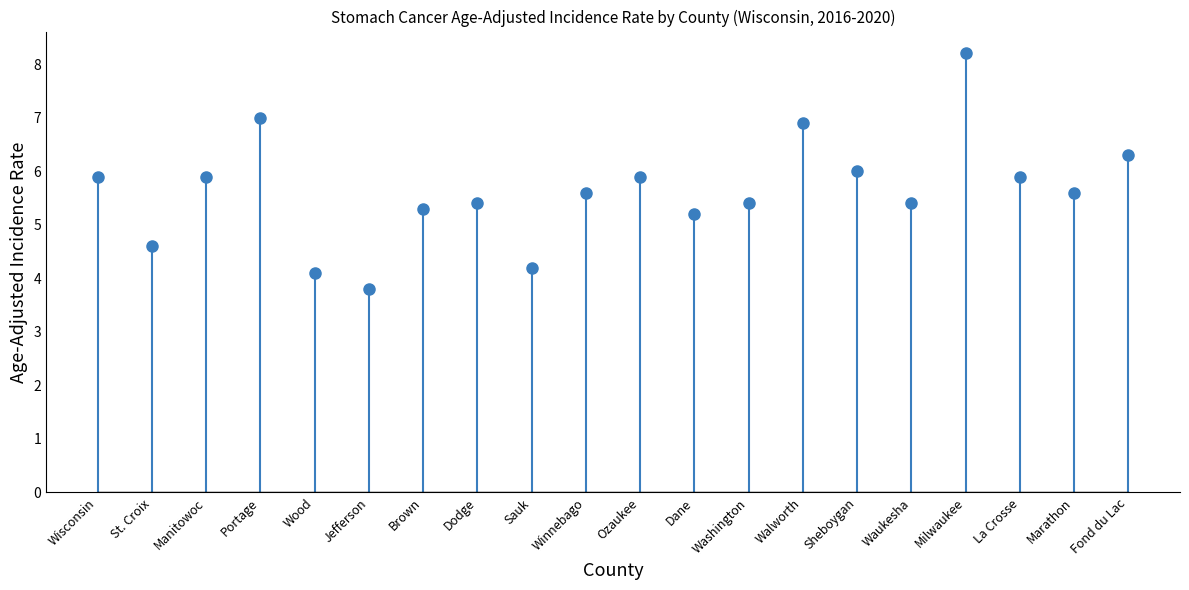

Reading left to right, extract all data points from this chart.

Wisconsin=5.9	St. Croix=4.6	Manitowoc=5.9	Portage=7.0	Wood=4.1	Jefferson=3.8	Brown=5.3	Dodge=5.4	Sauk=4.2	Winnebago=5.6	Ozaukee=5.9	Dane=5.2	Washington=5.4	Walworth=6.9	Sheboygan=6.0	Waukesha=5.4	Milwaukee=8.2	La Crosse=5.9	Marathon=5.6	Fond du Lac=6.3